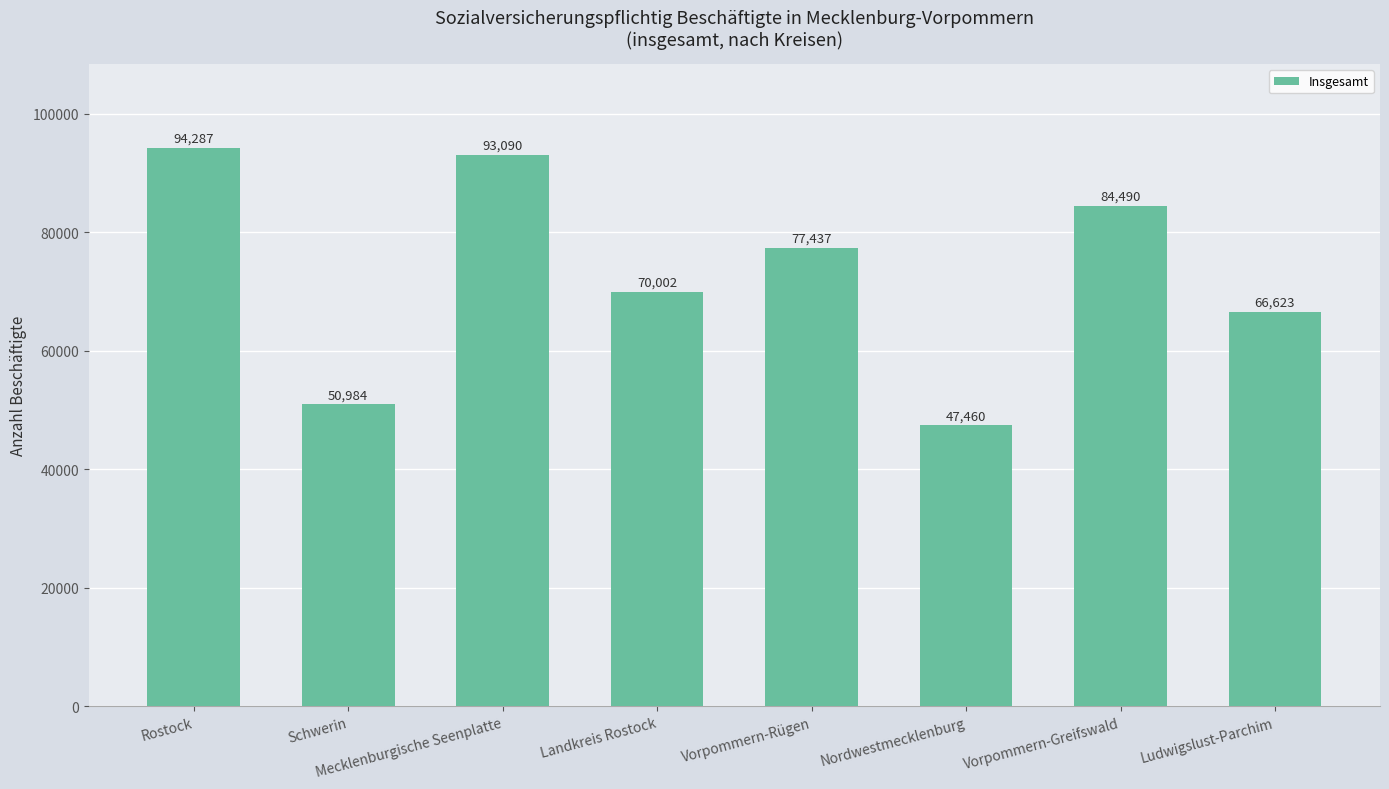

What is the difference between the second highest and minimum values?

45630